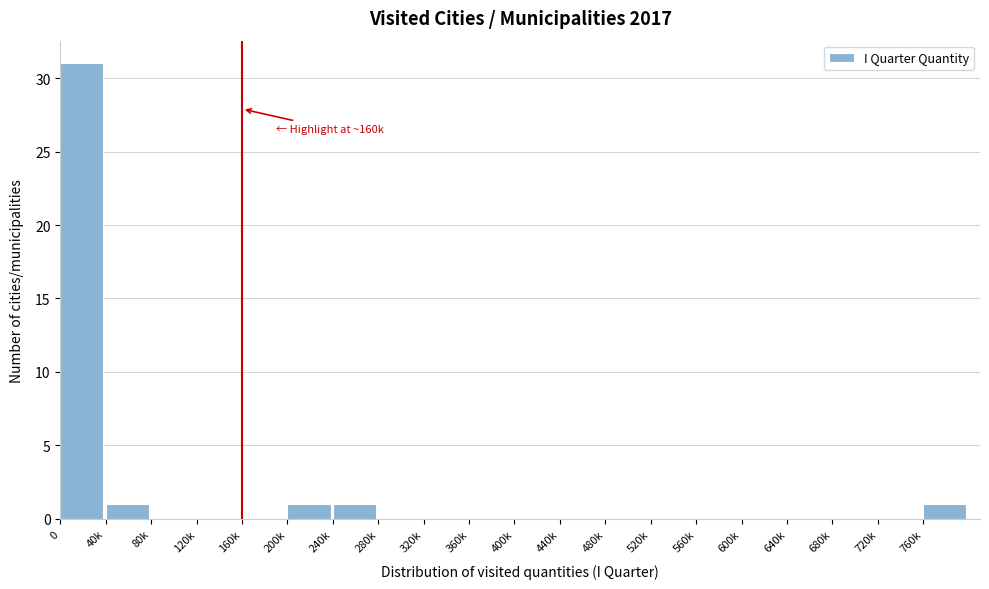

Reading right to left, what are all the values shown in this chart?

760k=1	720k=0	680k=0	640k=0	600k=0	560k=0	520k=0	480k=0	440k=0	400k=0	360k=0	320k=0	280k=0	240k=1	200k=1	160k=0	120k=0	80k=0	40k=1	0=31